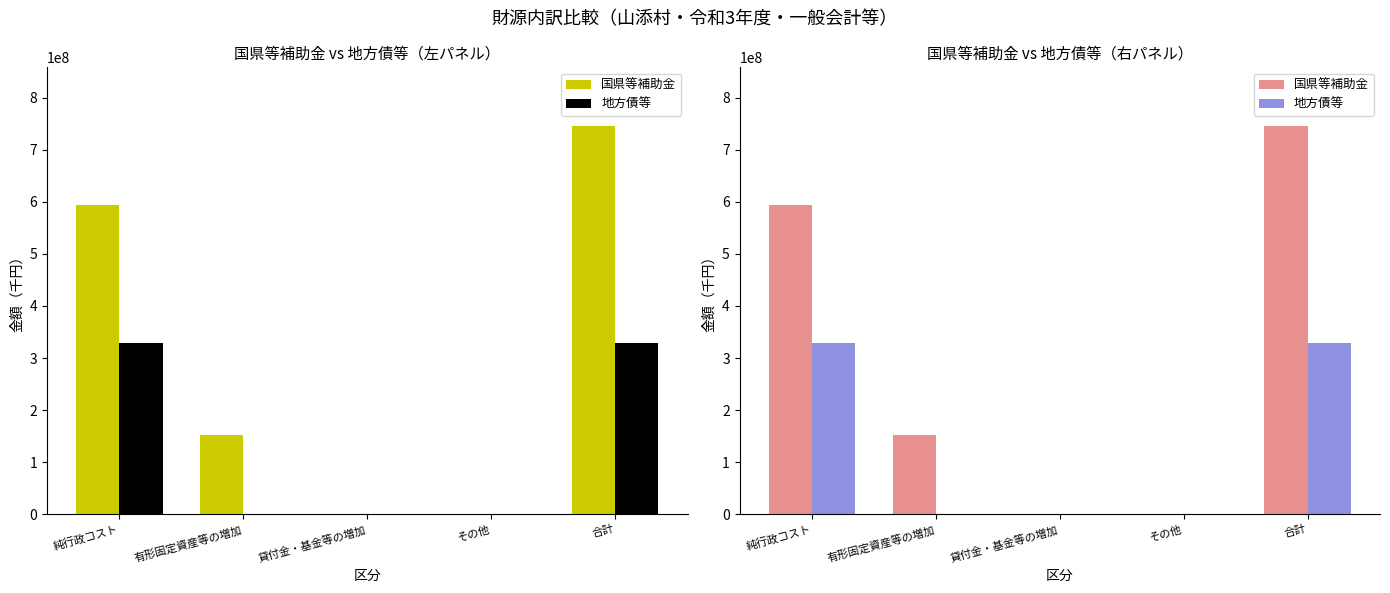

List the series in order of their overall mean, highest first.

国県等補助金, 地方債等